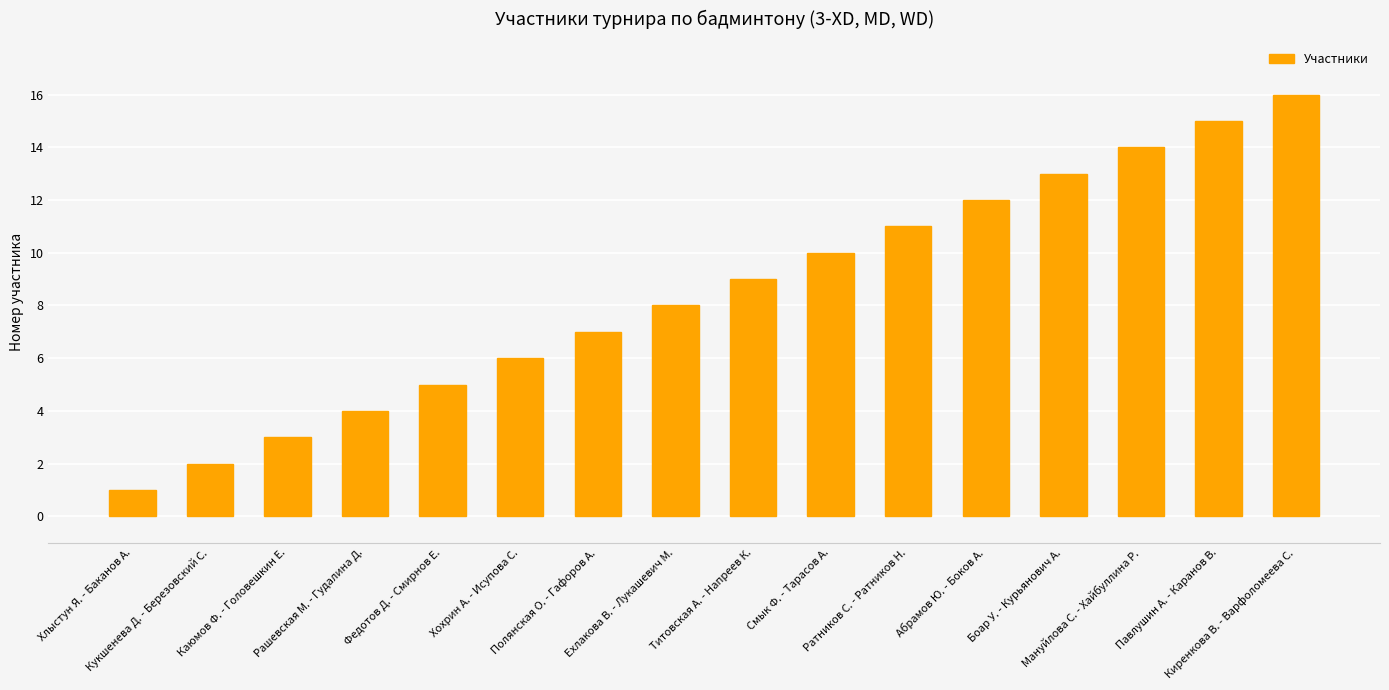

Reading right to left, transcribe all the data shown in this chart.

Киренкова В. - Варфоломеева С.=16	Павлушин А. - Каранов В.=15	Мануйлова С. - Хайбуллина Р.=14	Боар У. - Курьянович А.=13	Абрамов Ю. - Боков А.=12	Ратников С. - Ратников Н.=11	Смык Ф. - Тарасов А.=10	Титовская А. - Напреев К.=9	Ехлакова В. - Лукашевич М.=8	Полянская О. - Гафоров А.=7	Хохрин А. - Исупова С.=6	Федотов Д. - Смирнов Е.=5	Рашевская М. - Гудалина Д.=4	Каюмов Ф. - Головешкин Е.=3	Кукшенева Д. - Березовский С.=2	Хлыстун Я. - Баканов А.=1